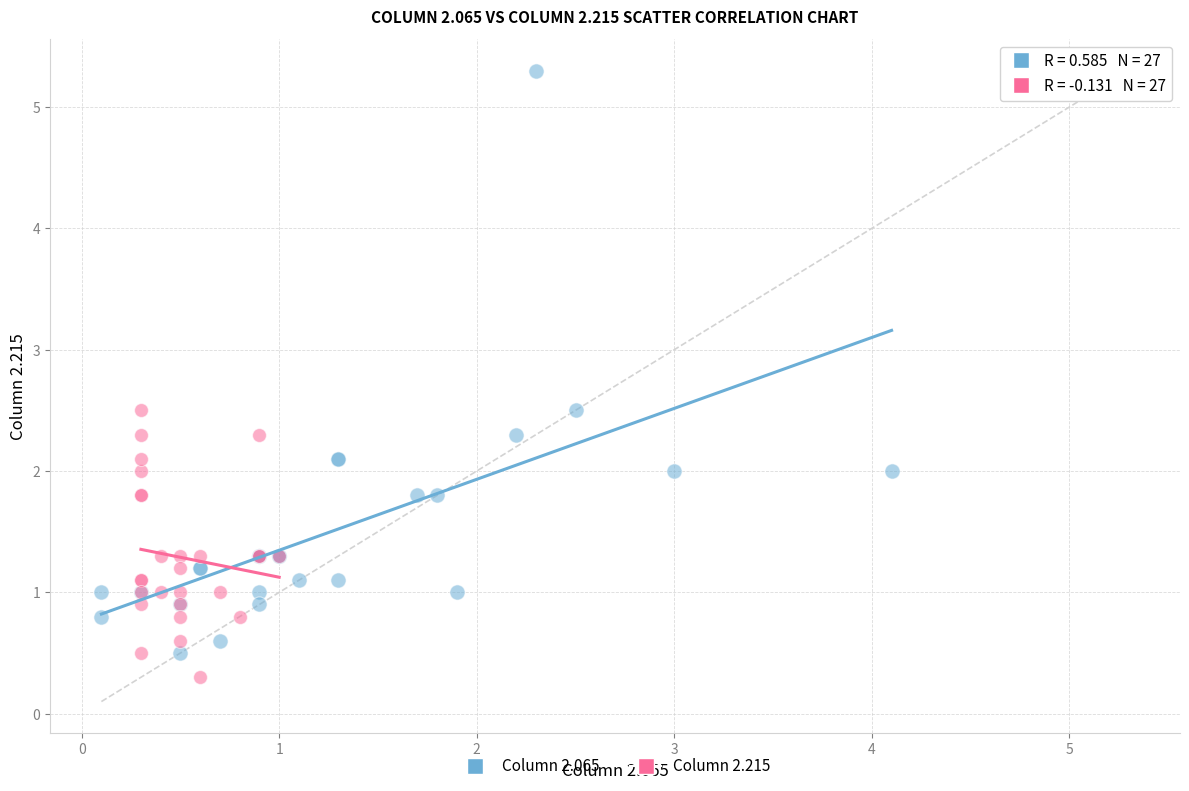

What are all the series names shown in the legend?

Column 2.065, Column 2.215